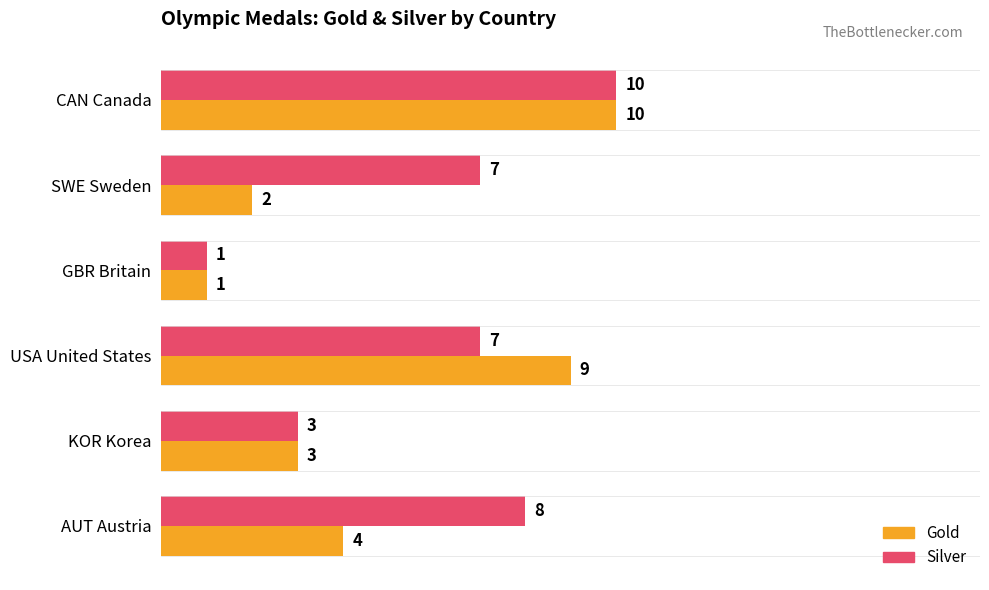

Rank the series by their average value, from lowest to highest.

Gold, Silver